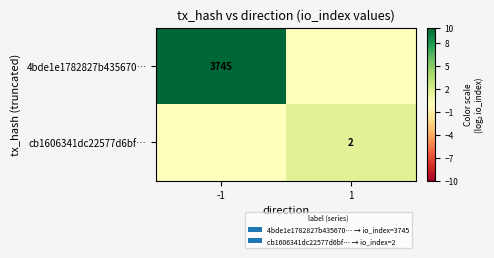

How many data points does each series have?

2